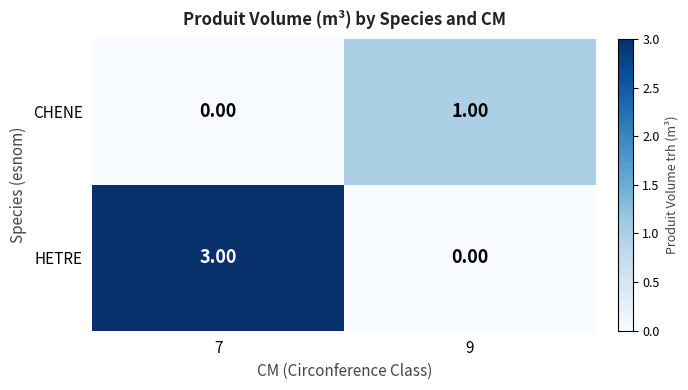

Which series has the widest spread of values?

HETRE